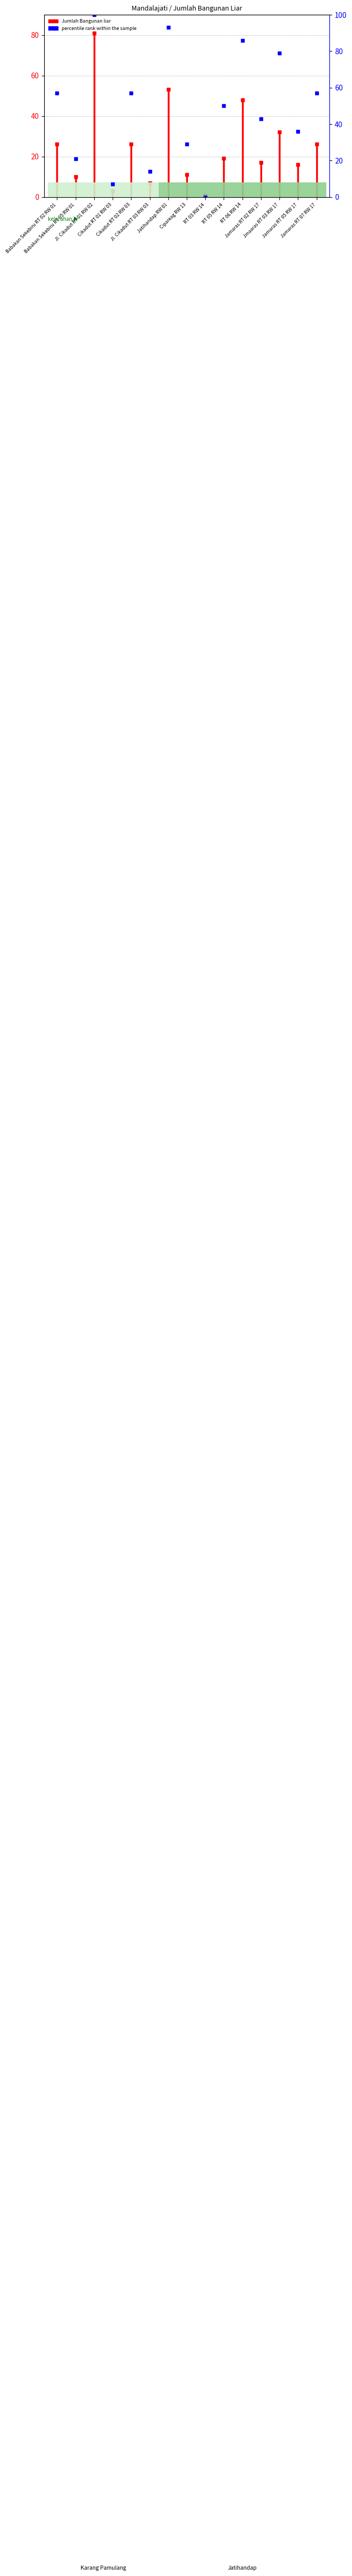

Reading left to right, what are all the values shown in this chart?

57	21	100	7	57	14	93	29	0	50	86	43	79	36	57